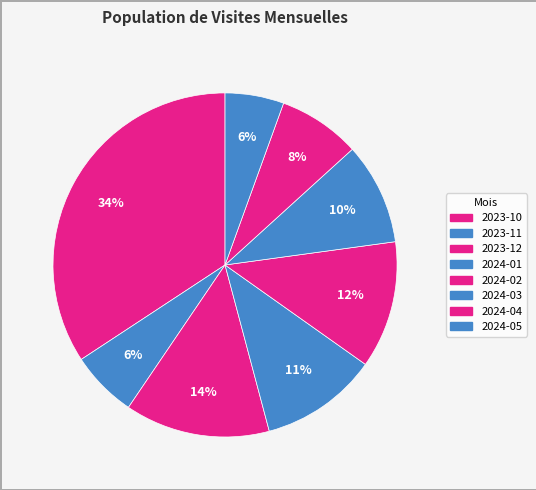

Between 2024-03 and 2024-05, which is larger?

2024-03